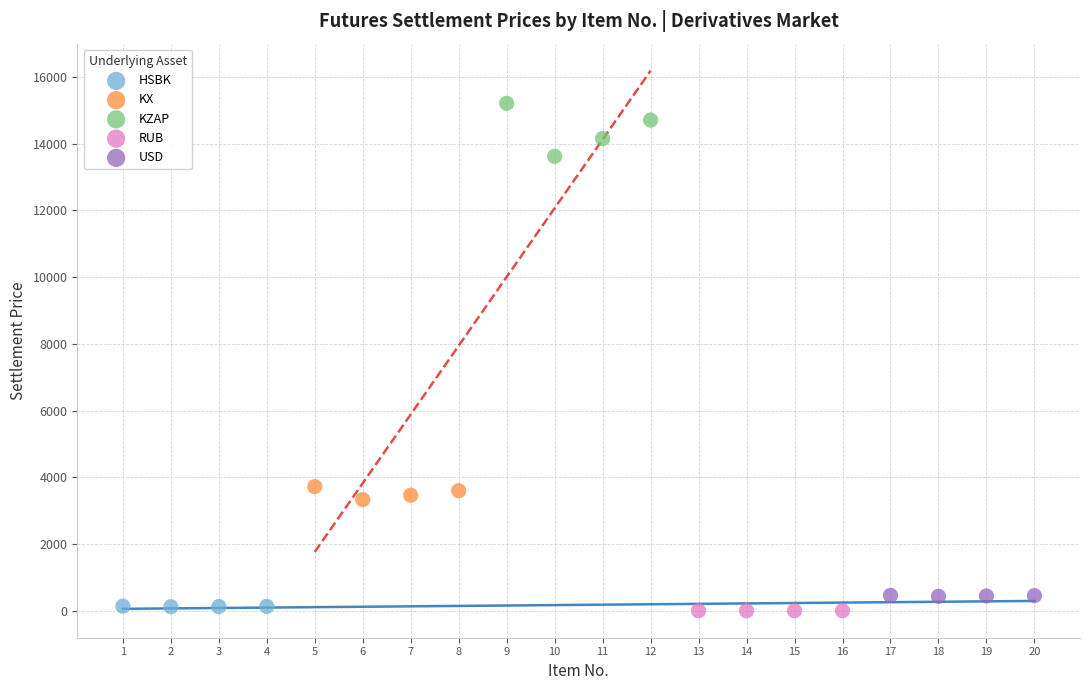

What are all the series names shown in the legend?

HSBK, KX, KZAP, RUB, USD